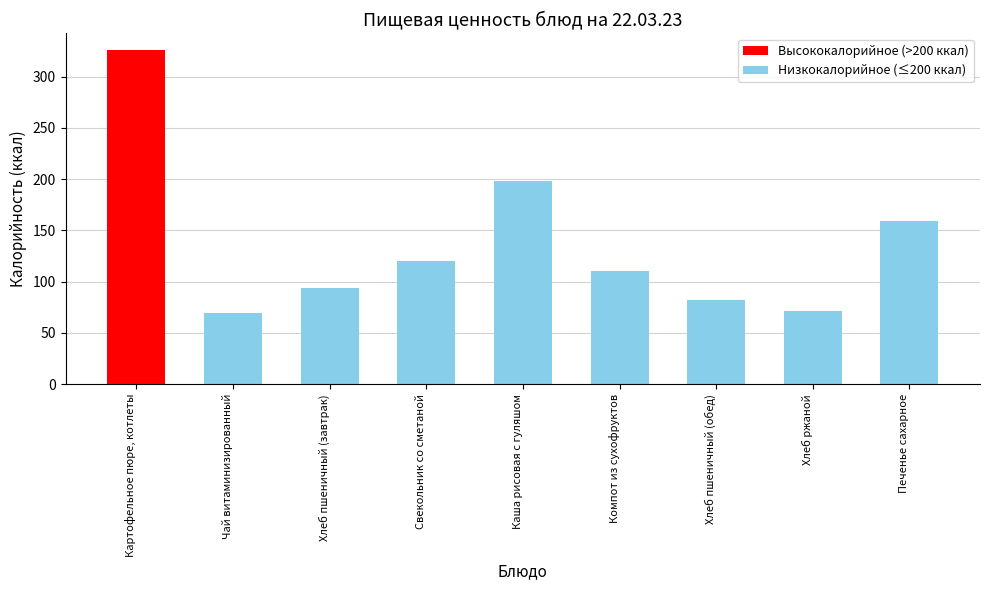

Reading left to right, transcribe all the data shown in this chart.

Картофельное пюре, котлеты=326	Чай витаминизированный=69	Хлеб пшеничный (завтрак)=94	Свекольник со сметаной=120	Каша рисовая с гуляшом=198	Компот из сухофруктов=110	Хлеб пшеничный (обед)=82	Хлеб ржаной=71	Печенье сахарное=159